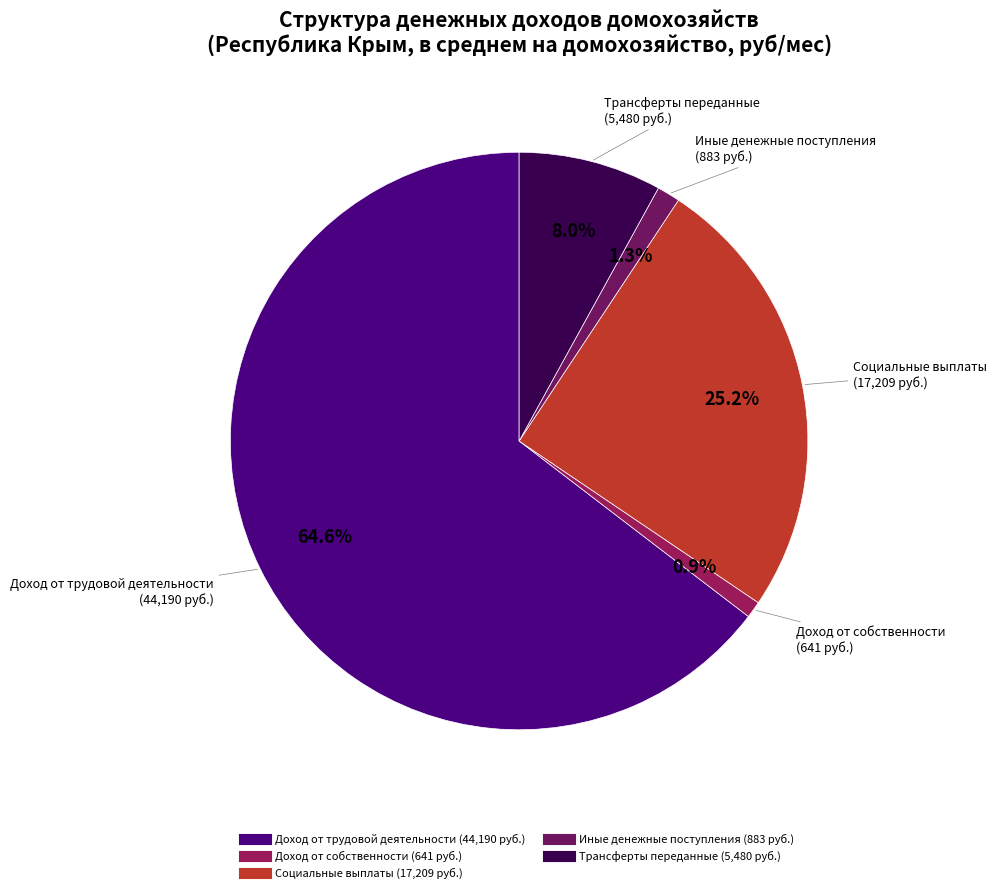

Which has a higher value, Трансферты переданные or Доход от собственности?

Трансферты переданные